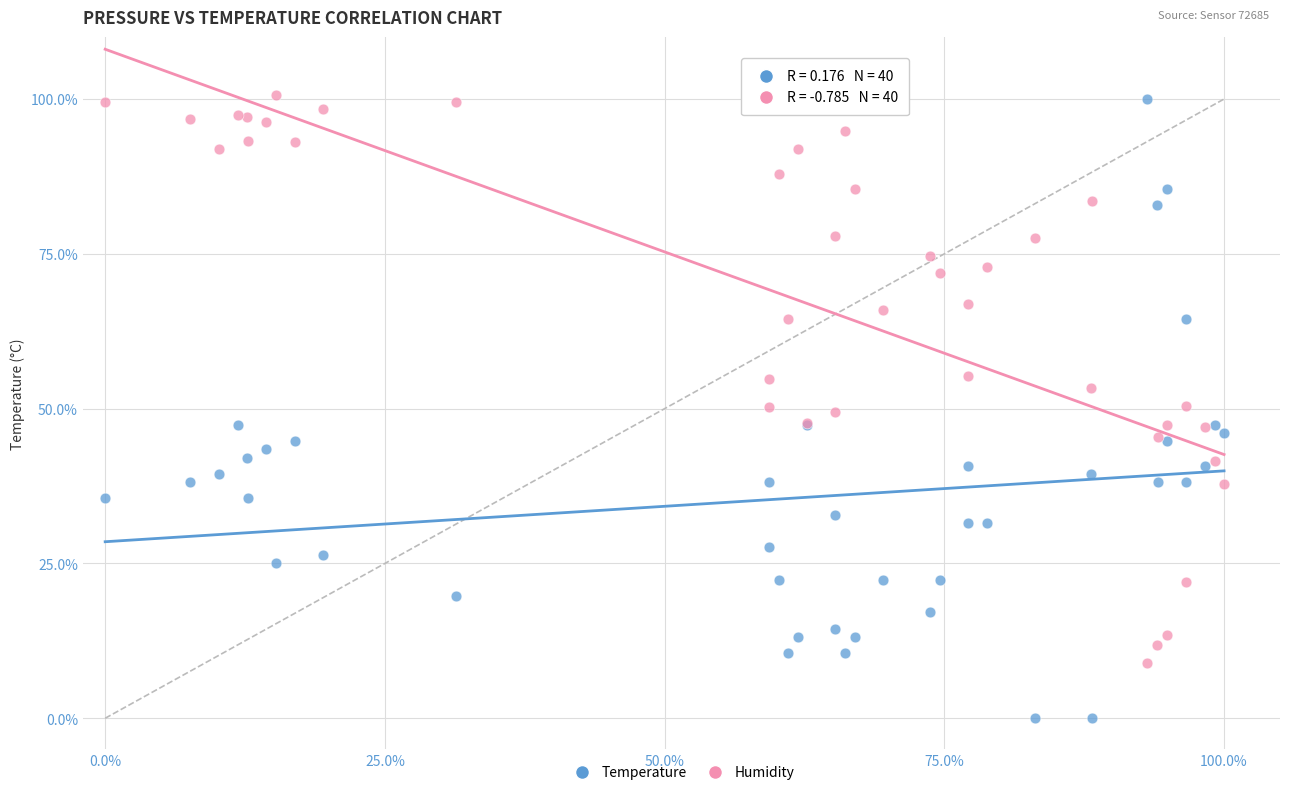

Which series reaches the minimum Y coordinate?

Temperature